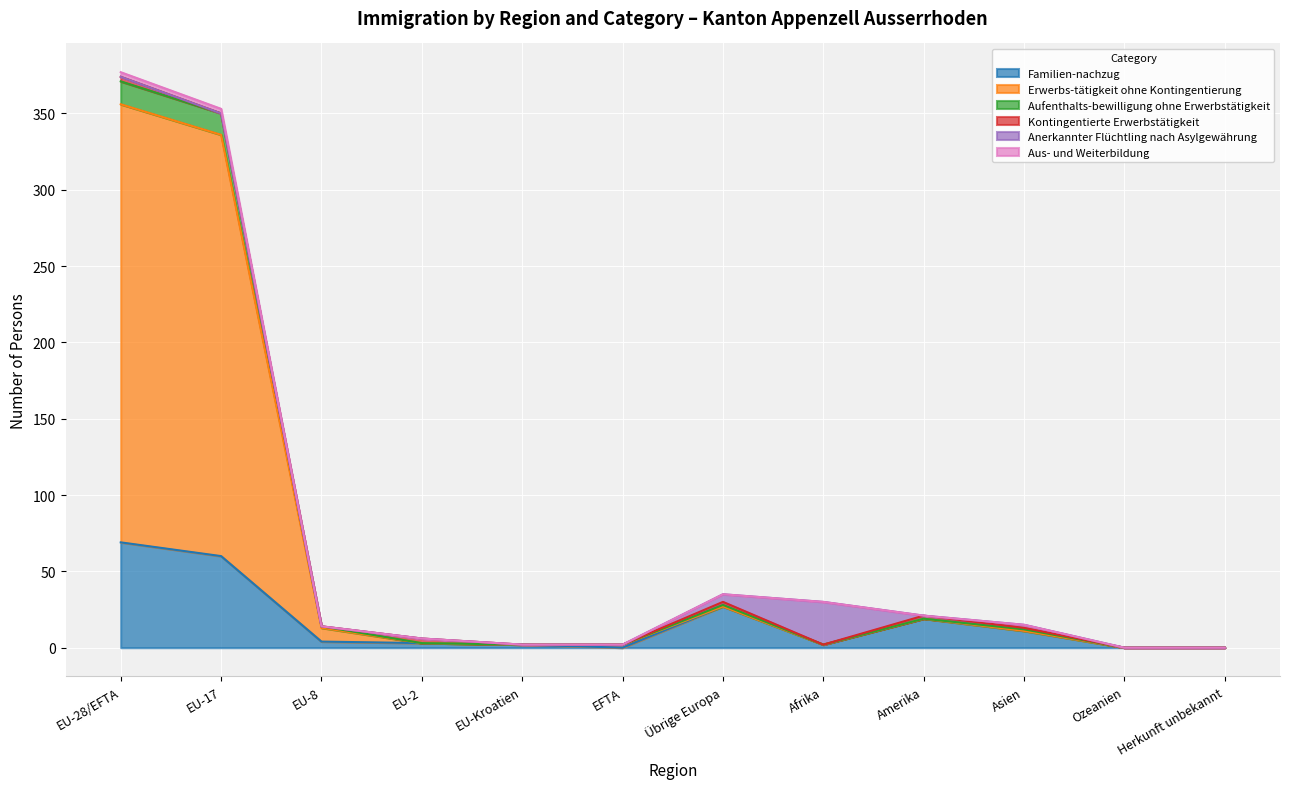

What is the label of the 12th point from the right?

EU-28/EFTA